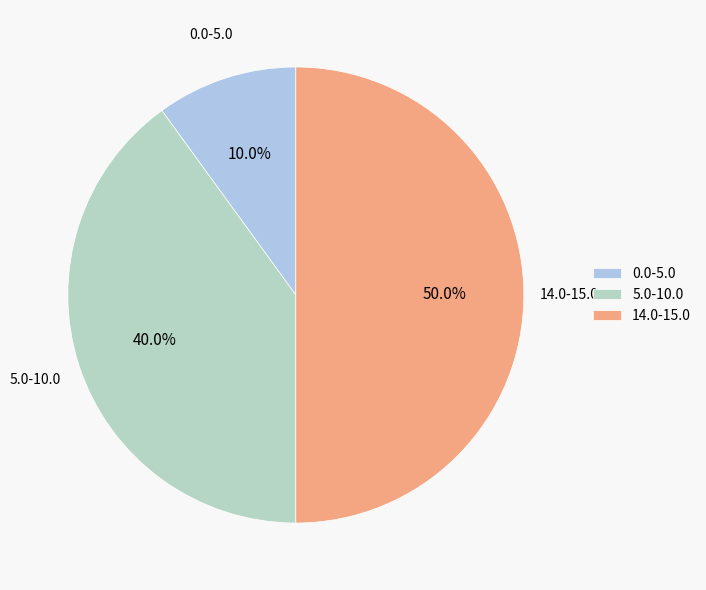

Approximately how many times larger is the value at 14.0-15.0 compared to 0.0-5.0?

5.0